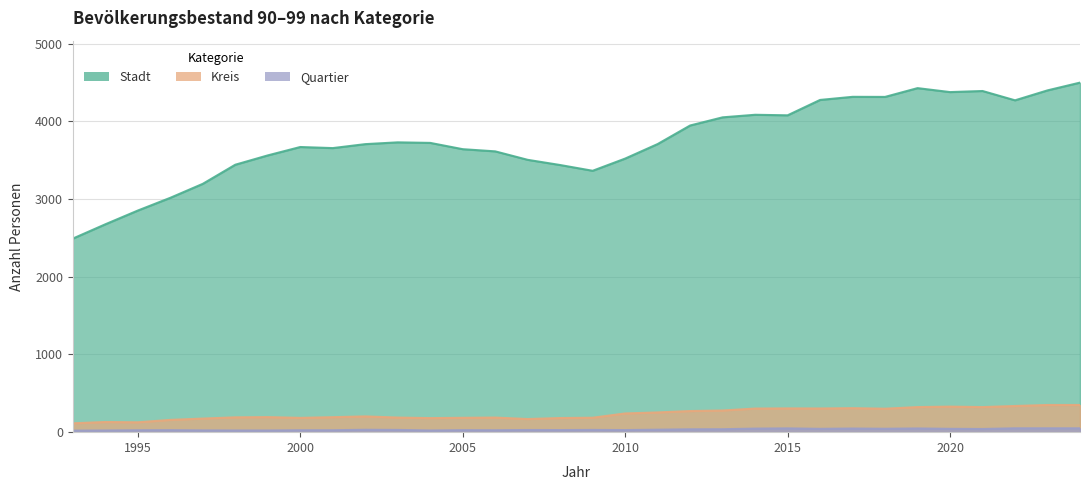

Reading left to right, what are all the values shown in this chart?

Stadt: 2492	2676	2853	3017	3197	3443	3563	3671	3657	3708	3731	3724	3643	3615	3506	3439	3365	3522	3709	3948	4053	4086	4079	4277	4317	4316	4429	4378	4392	4272	4400	4500
Kreis: 114	131	127	158	175	191	194	184	193	203	188	181	185	188	169	182	186	241	254	272	279	304	306	305	309	302	323	329	323	337	350	350
Quartier: 20	22	25	26	23	22	22	25	25	31	29	22	26	25	28	27	29	27	32	37	38	46	49	43	47	44	48	43	41	50	50	50